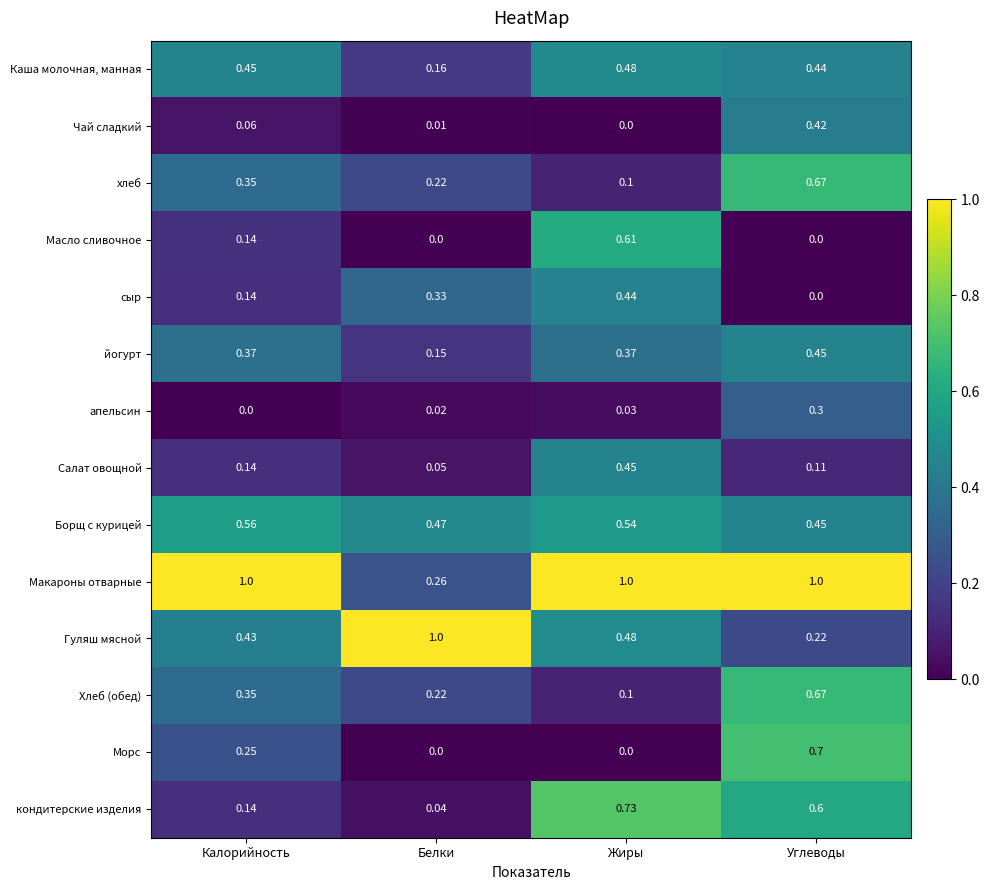

At which label is Гуляш мясной closest to 0?

Углеводы